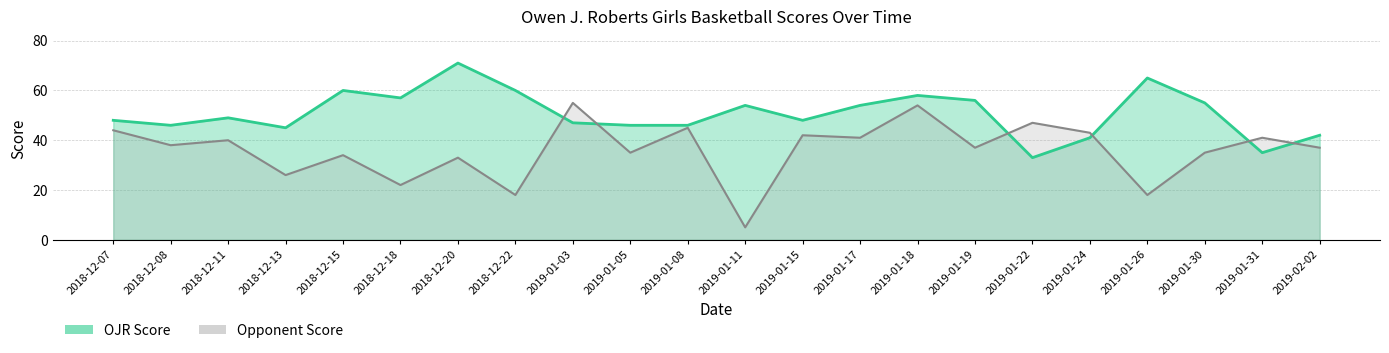

What is the difference between the OJR Score values at 2018-12-18 and 2018-12-20?

14